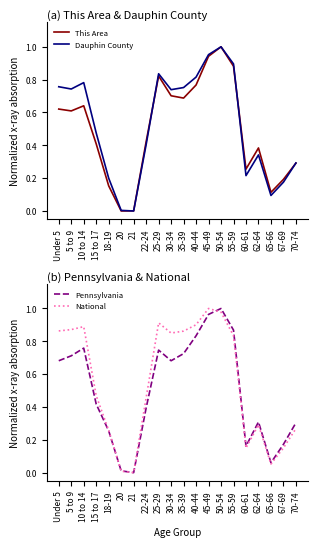

True or false: Dauphin County and Pennsylvania intersect in this chart.

True